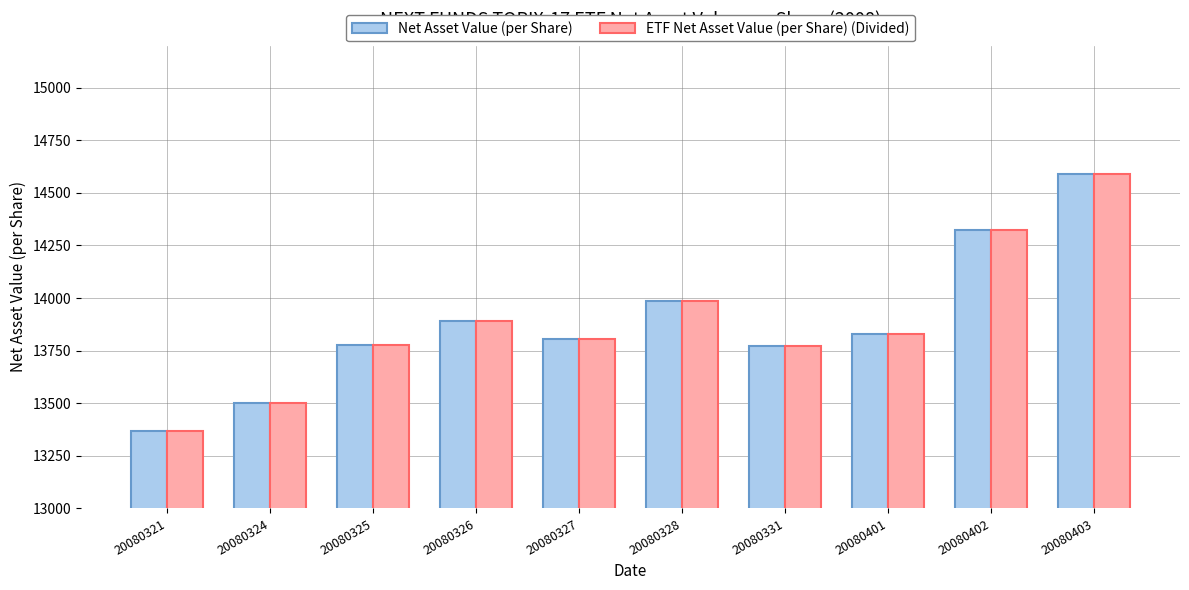

What is the smallest value displayed?

13368.5